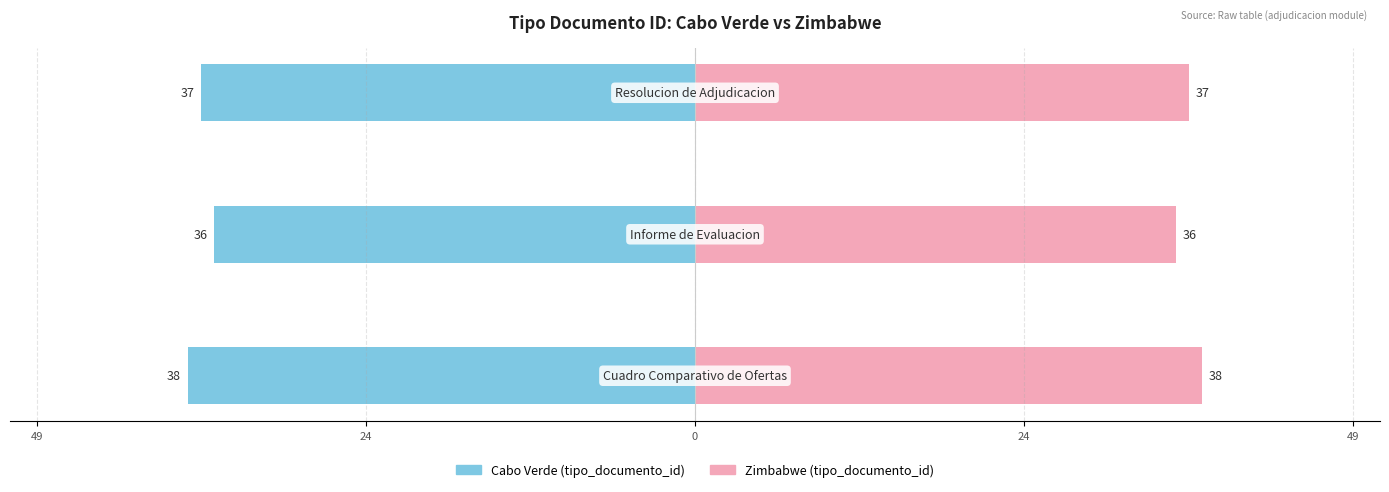

At 0, list the series in order from smallest to largest.

Tipo Documento (Cabo Verde), Tipo Documento (Zimbabwe)